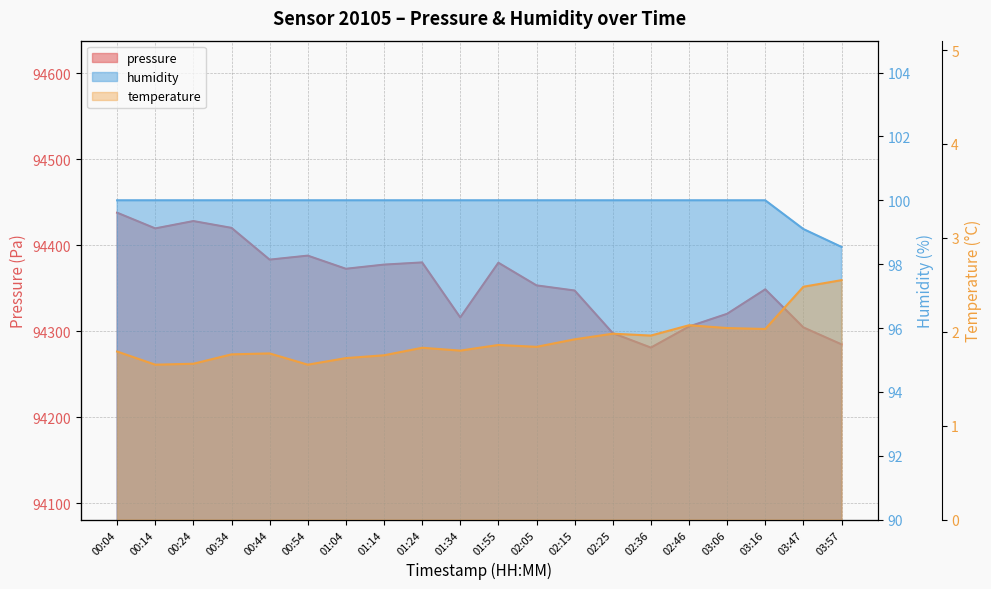

How many lines are shown in the chart?

3